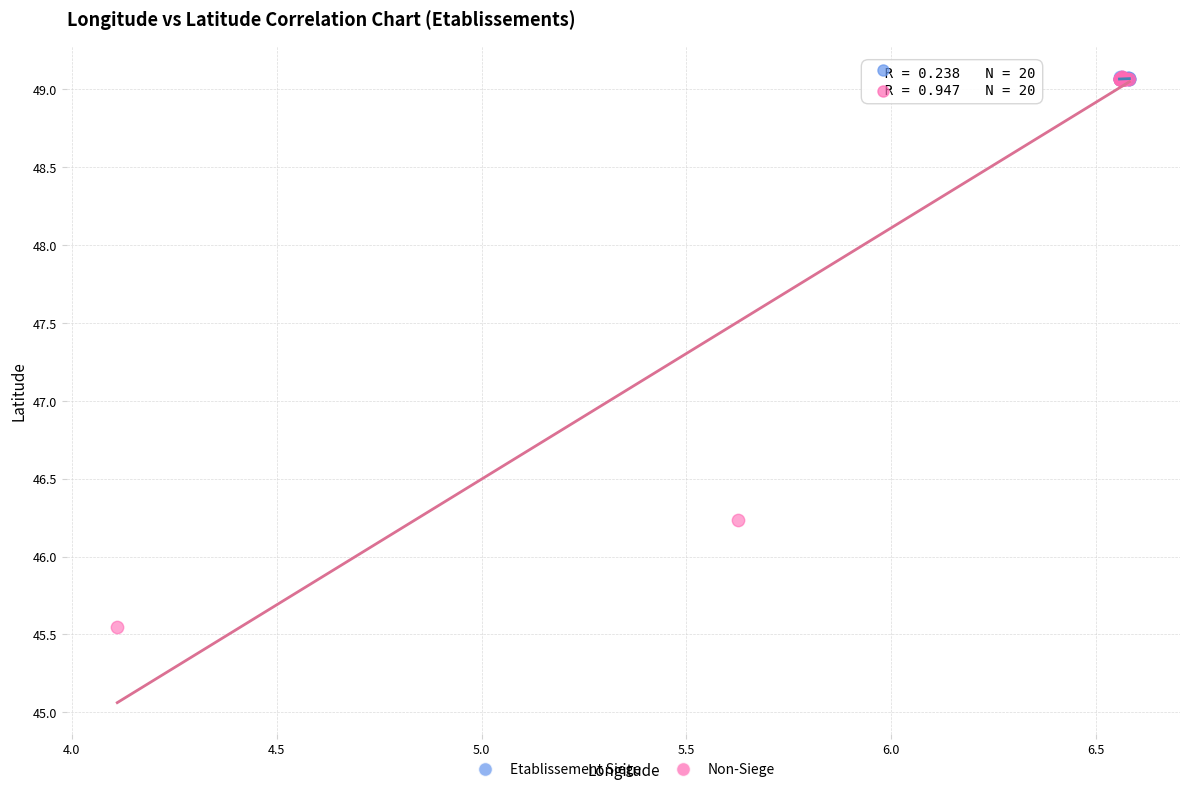

Which series has the largest Y range (max minus min)?

Non-Siege